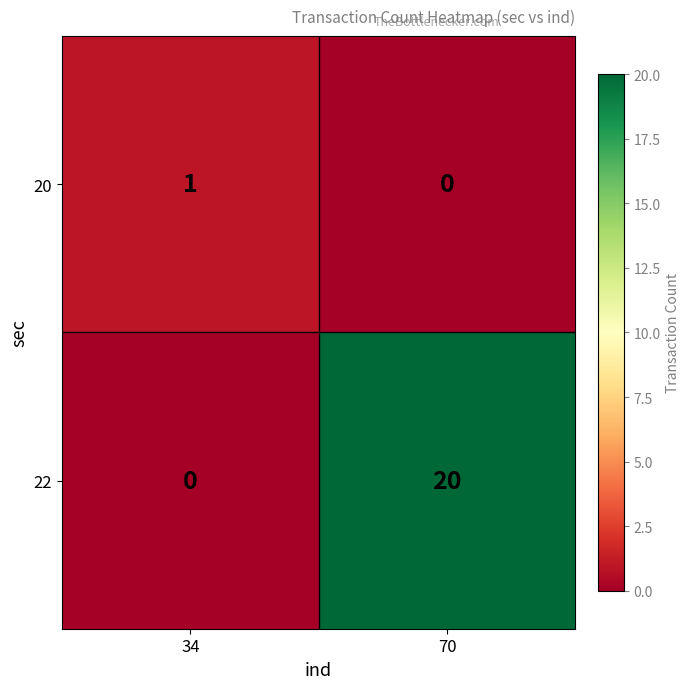

Rank the series at 70 from lowest to highest value.

20, 22